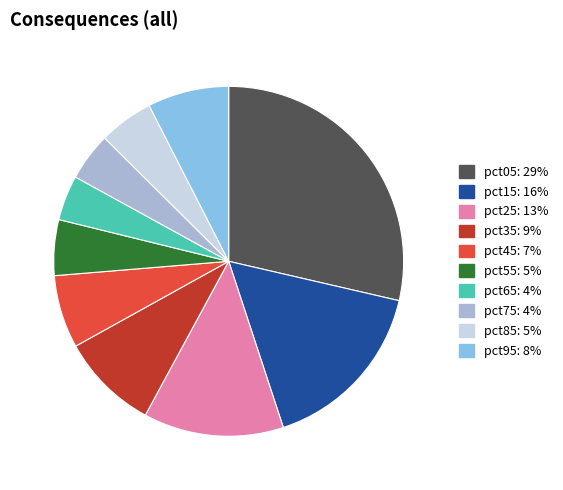

The pct75 slice represents 19% of the pie. True or false?

False